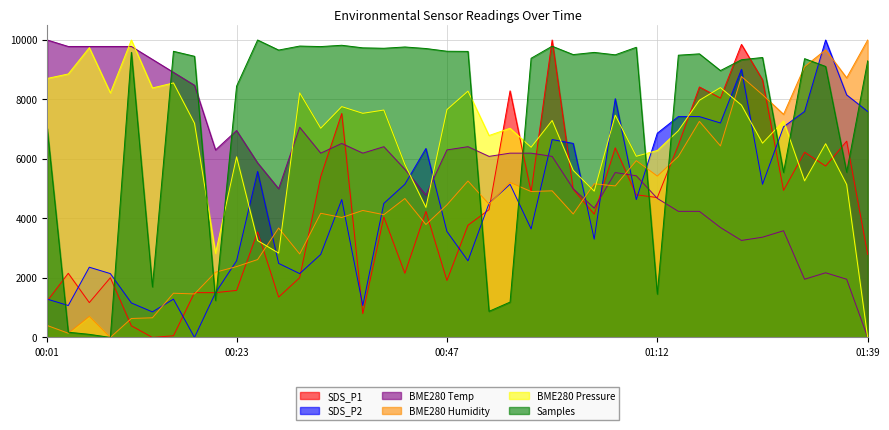

How many times do SDS_P2 and BME280_temperature cross each other?

7